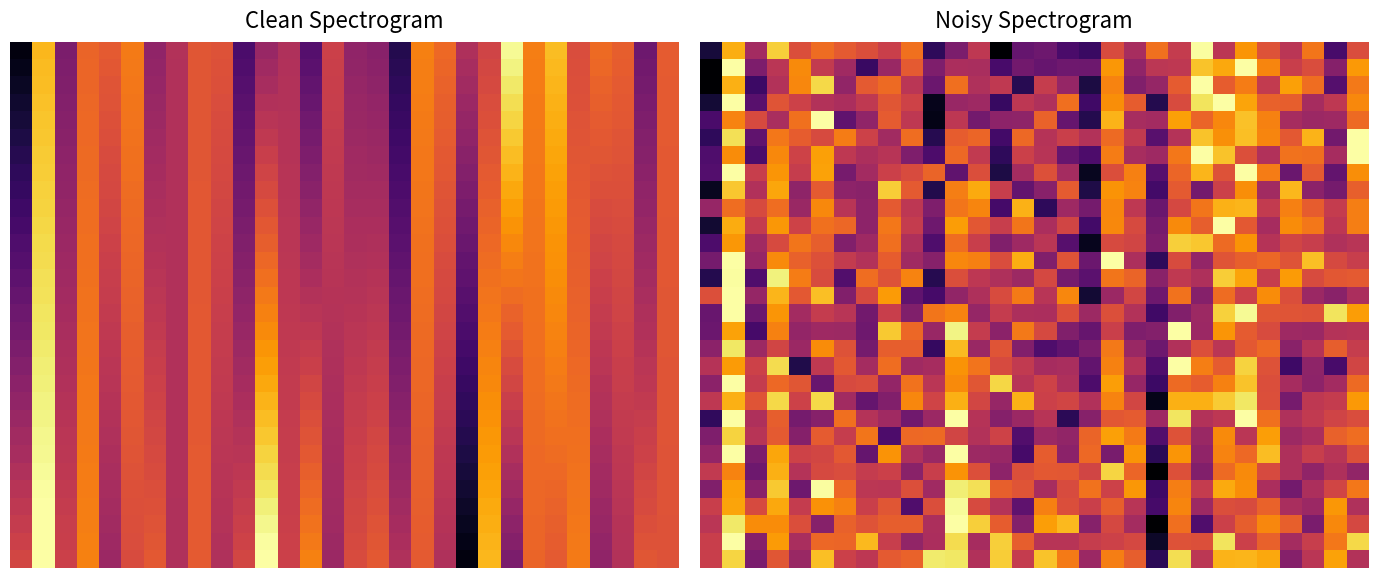

What is the total value across all series at 10?

-3765.4